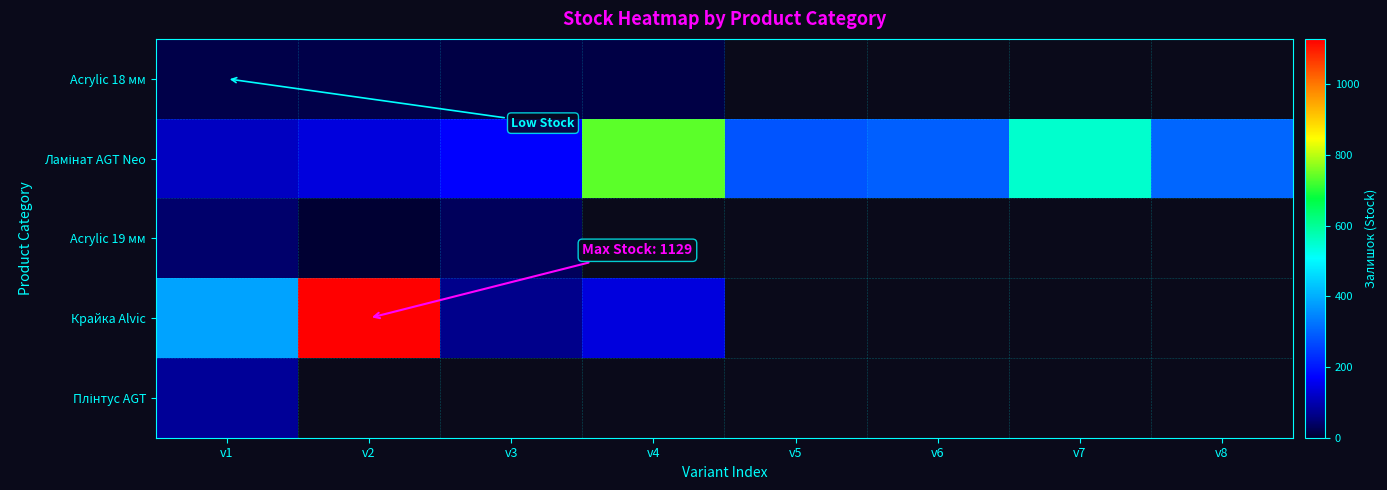

Which has a higher value, v3 or v1?

v1